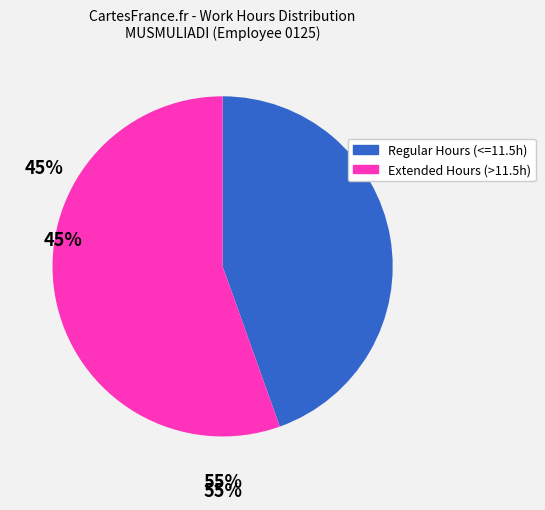

Is there any slice that represents more than half of the pie?

Yes